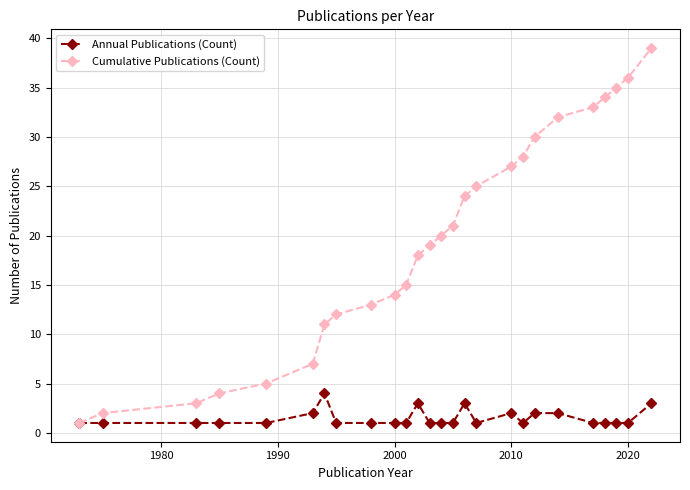

Which series has the largest total across all categories?

Cumulative Publications (Count)